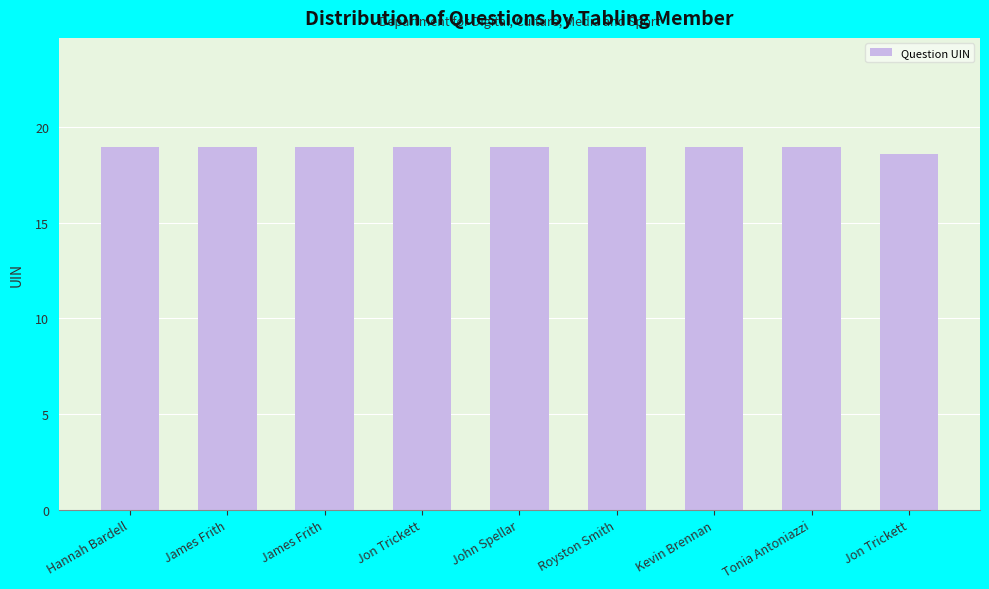

Count the number of data series in this chart.

1